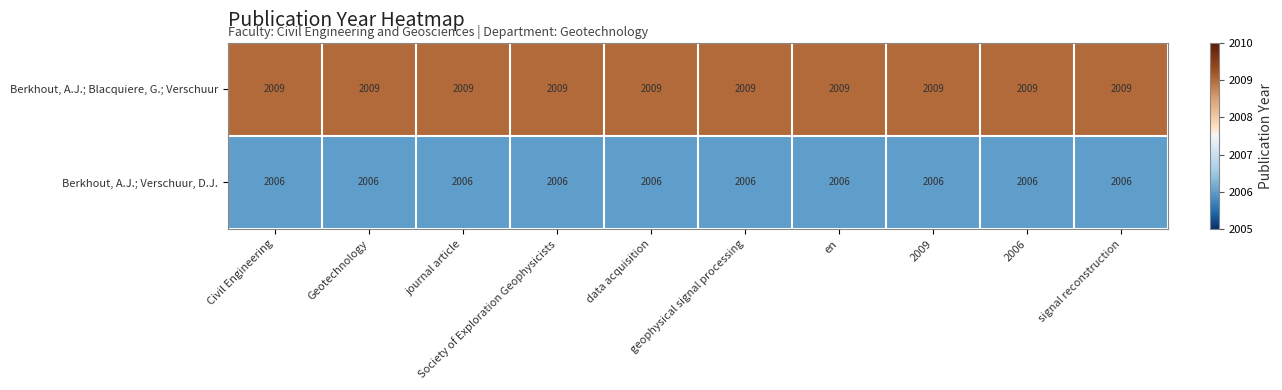

At how many categories does at least one series exceed 2008?

10